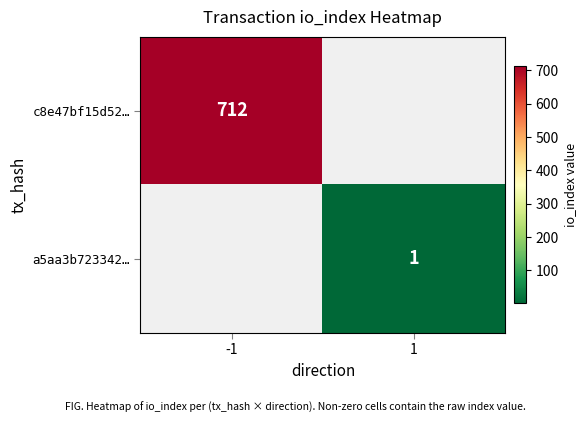

True or false: c8e47bf15d52… has a value of 305 at -1.

False